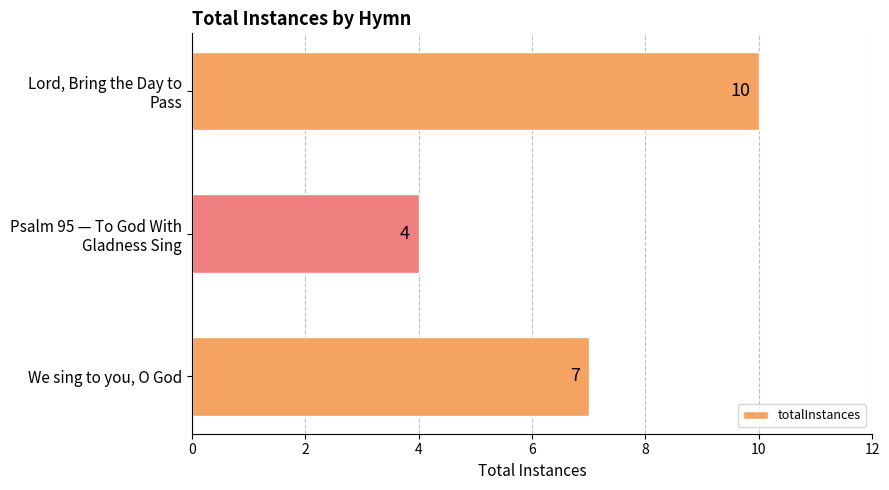

What is the minimum value shown in the chart?

4